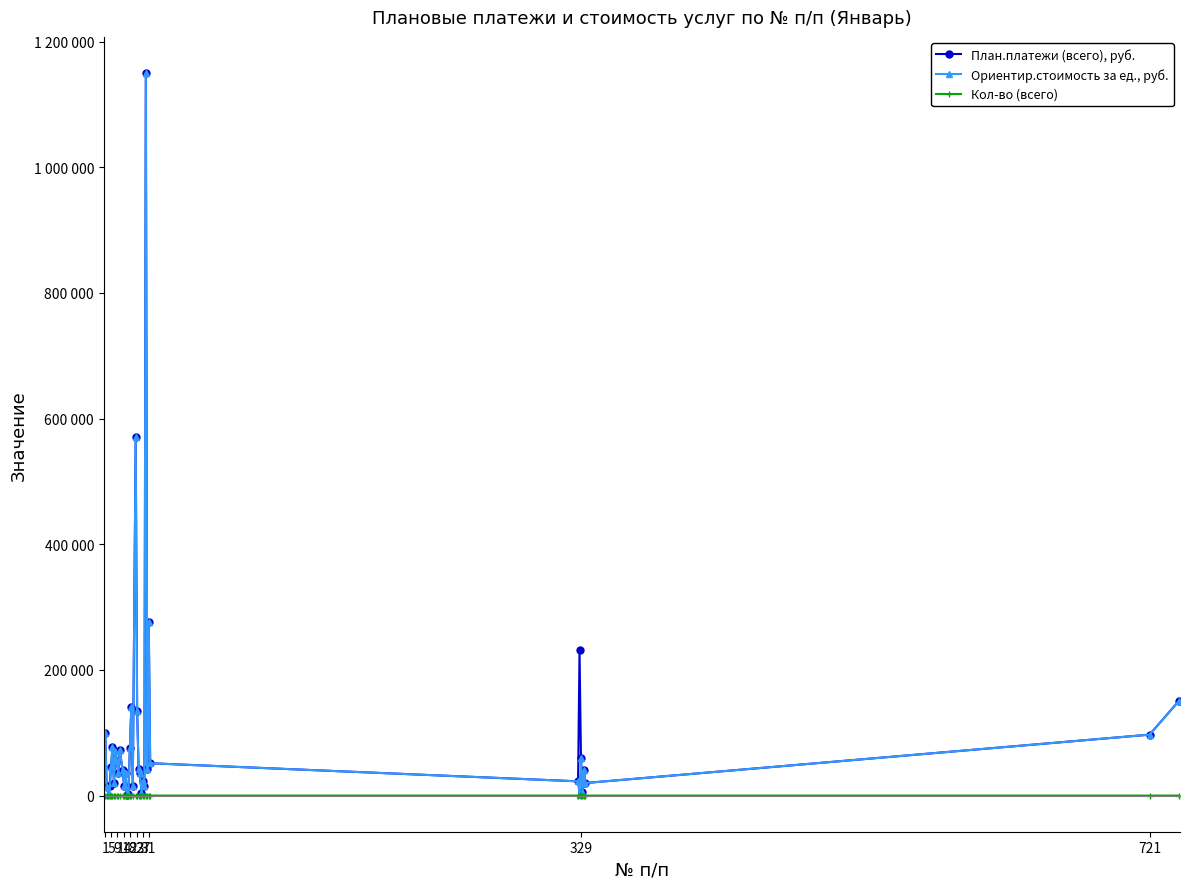

Which series ends up on top after the final intersection of Кол-во (всего) and Ориентир.стоимость за ед., руб.?

Ориентир.стоимость за ед., руб.